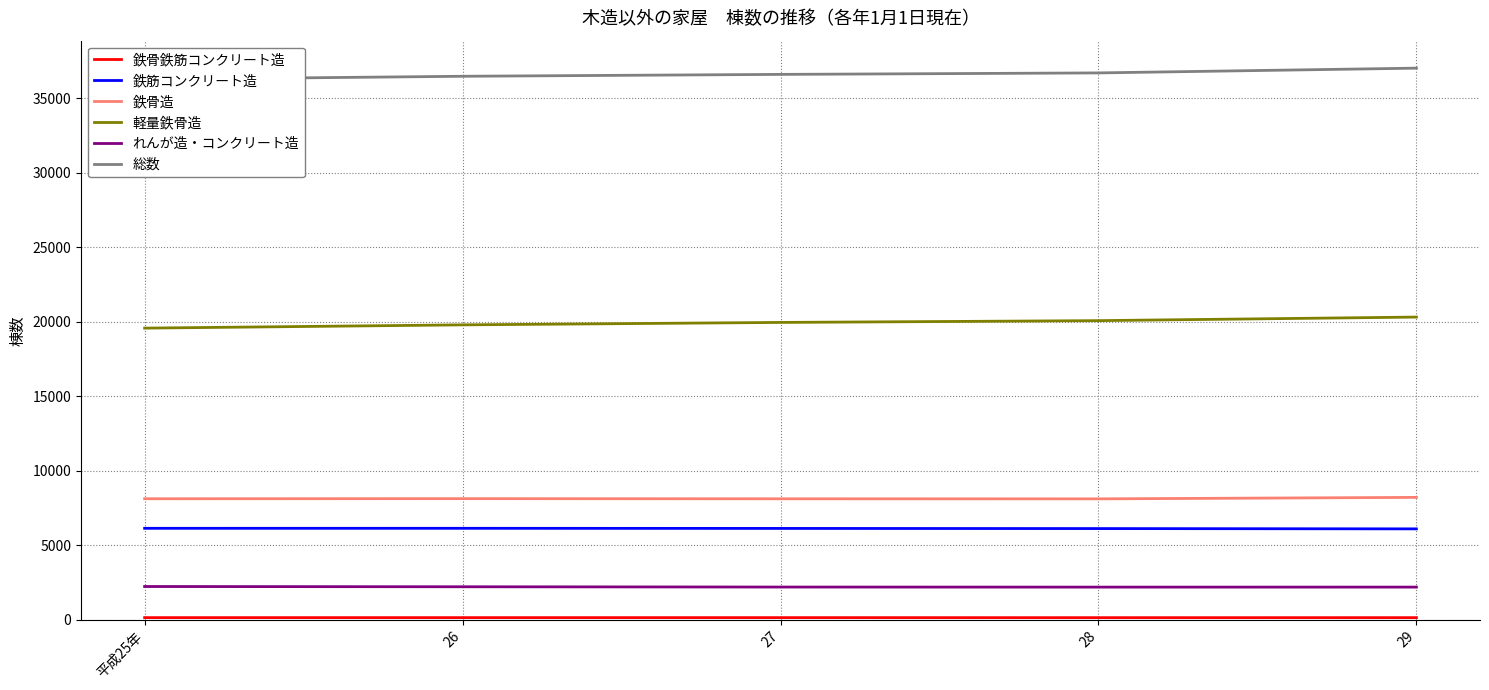

At which label is 鉄骨造 closest to 8173?

26